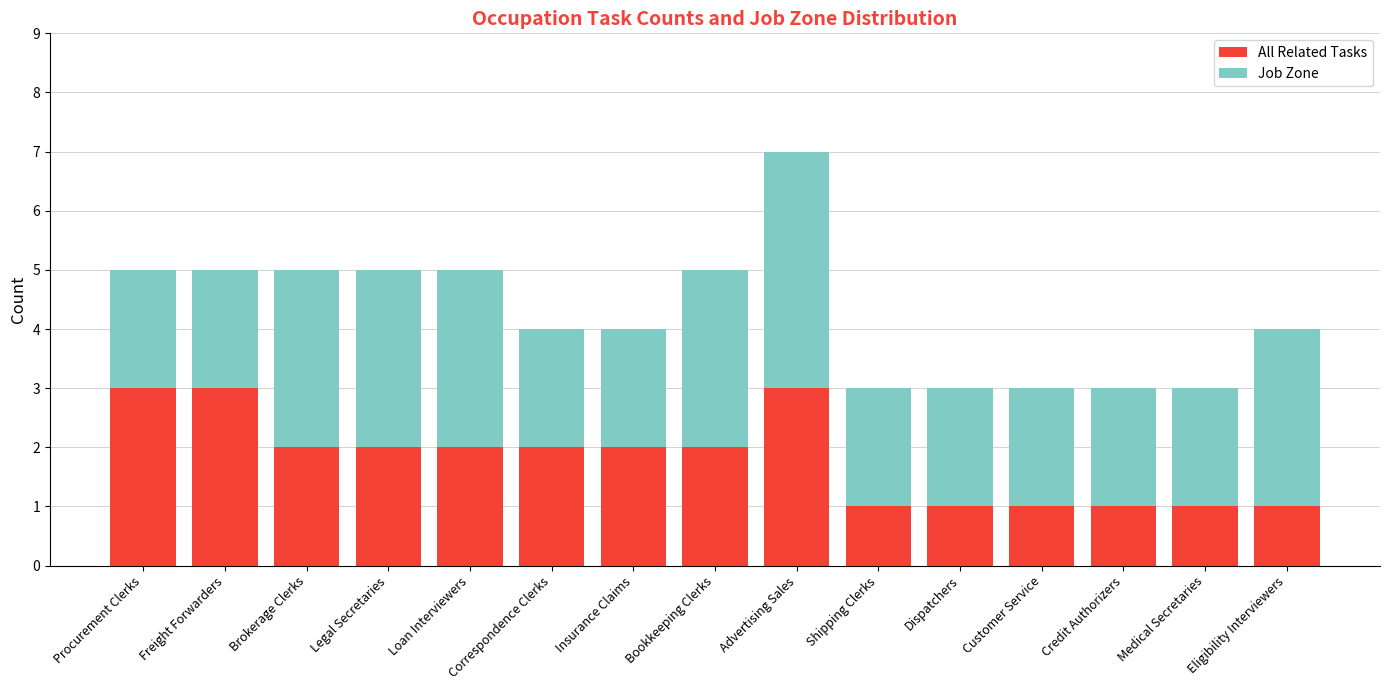

The value of All Related Tasks at Correspondence Clerks is 4. True or false?

False